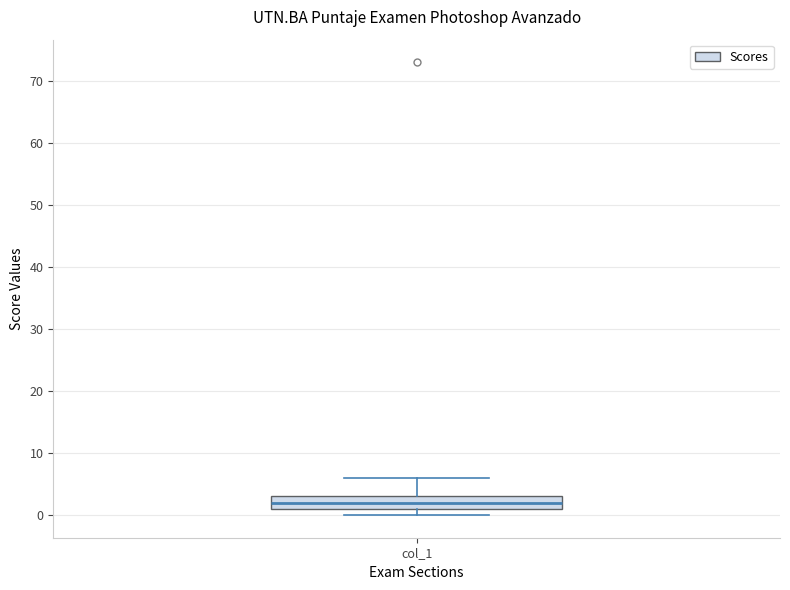

Transcribe this box plot: give where the median line is, the range the box spans, and where the two whiskers end, as read against the y-axis. The values are not printed on the chart, so give them approximately, as read against the axis.

median 2, box 1 to 3, whiskers 0 to 6